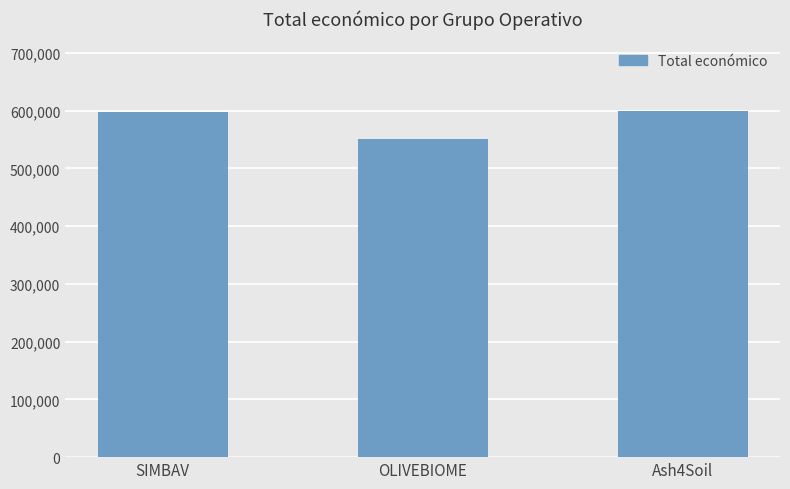

What is the change in value from OLIVEBIOME to Ash4Soil?

+49889